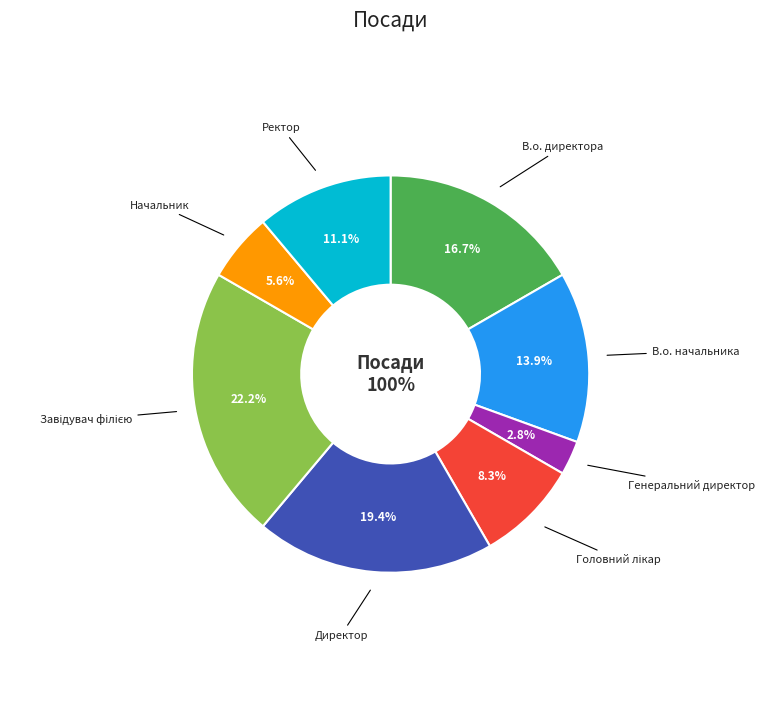

Count the number of slices in the pie.

8